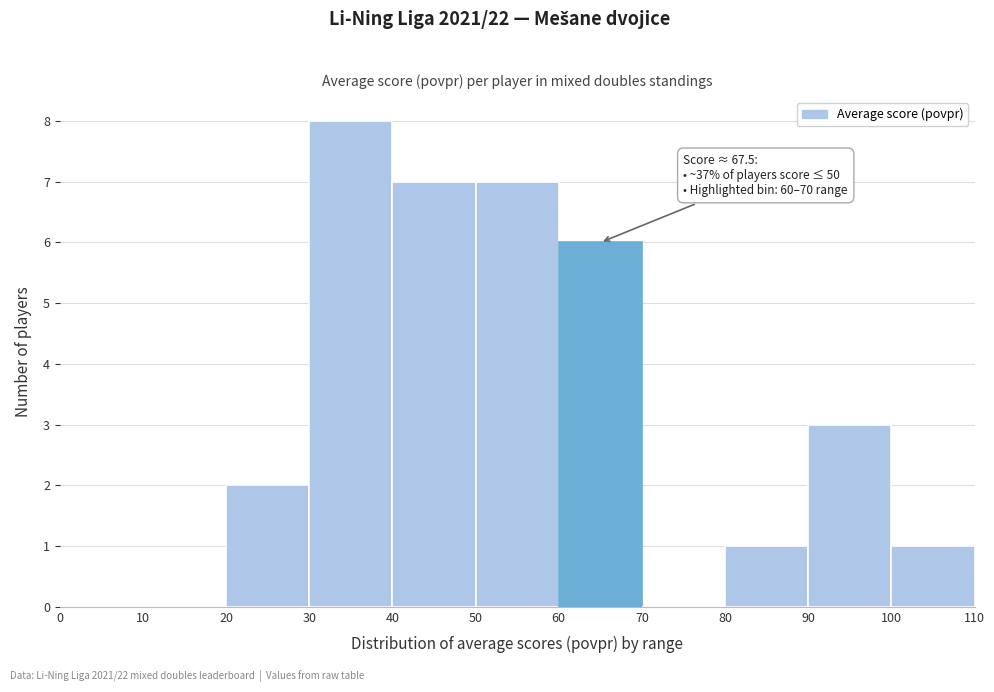

Over which range of the x-axis is the bar tallest?

30 to 40